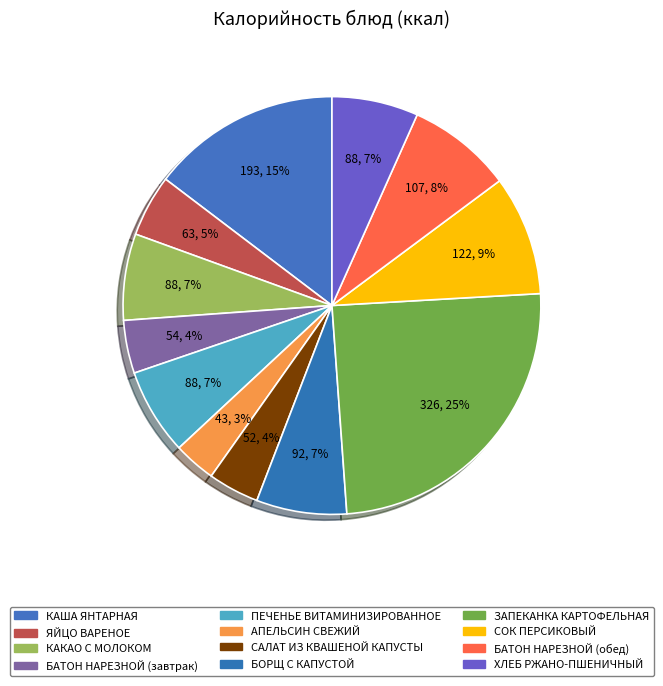

How many segments does this pie chart have?

12